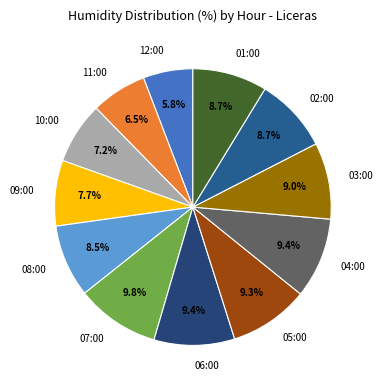

How many segments does this pie chart have?

12